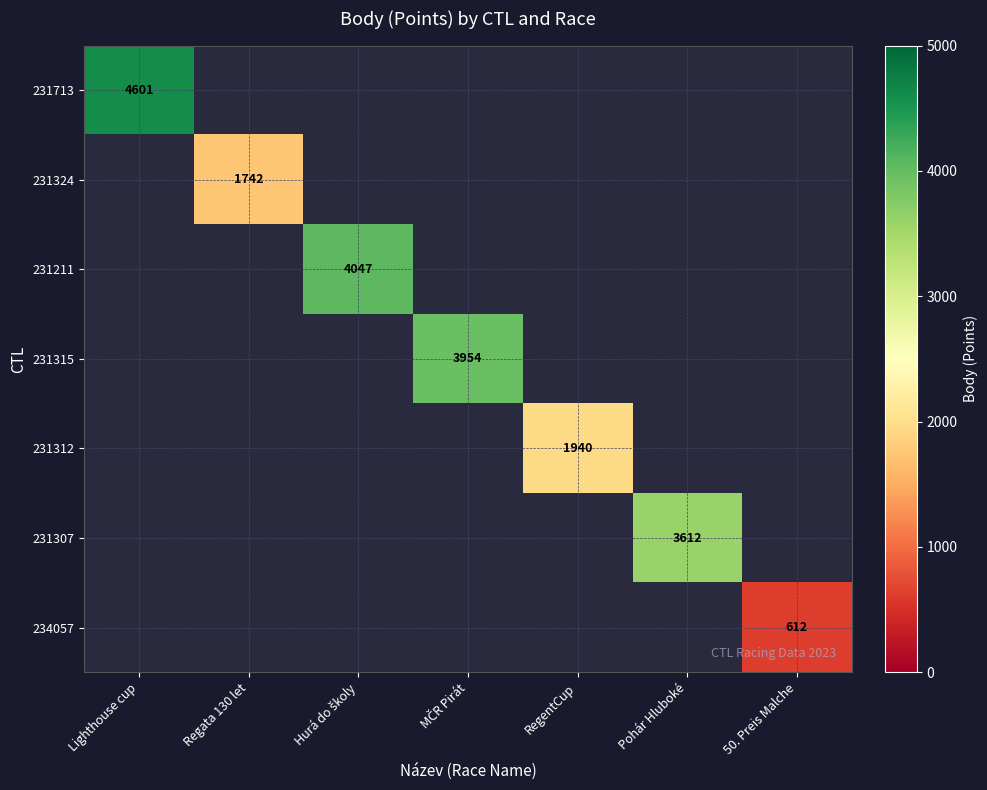

The 231315 series shows 3954.0 at MČR Pirát. True or false?

True